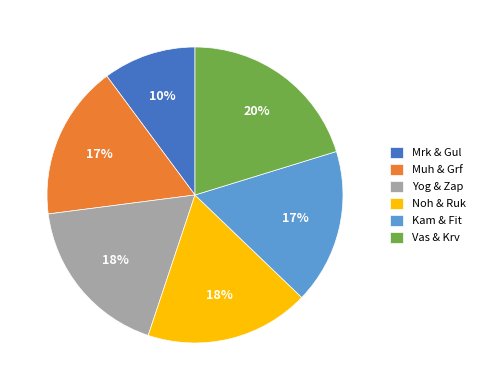

Which category has the biggest portion of the pie?

Vas & Krv